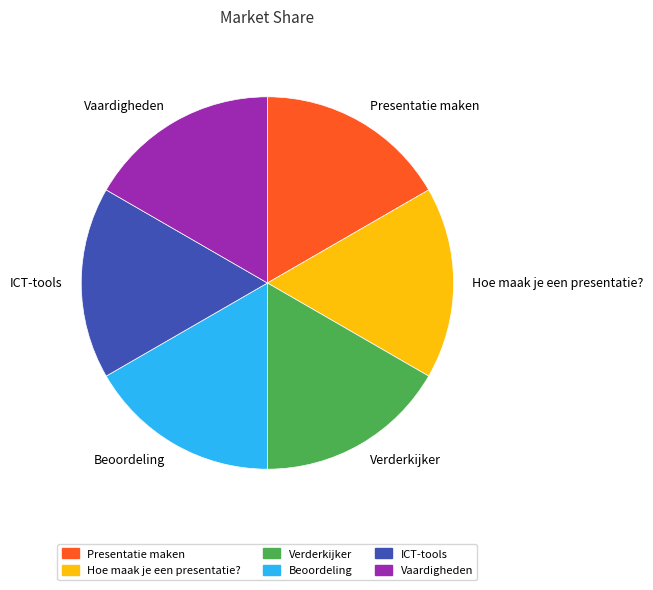

How many segments does this pie chart have?

6